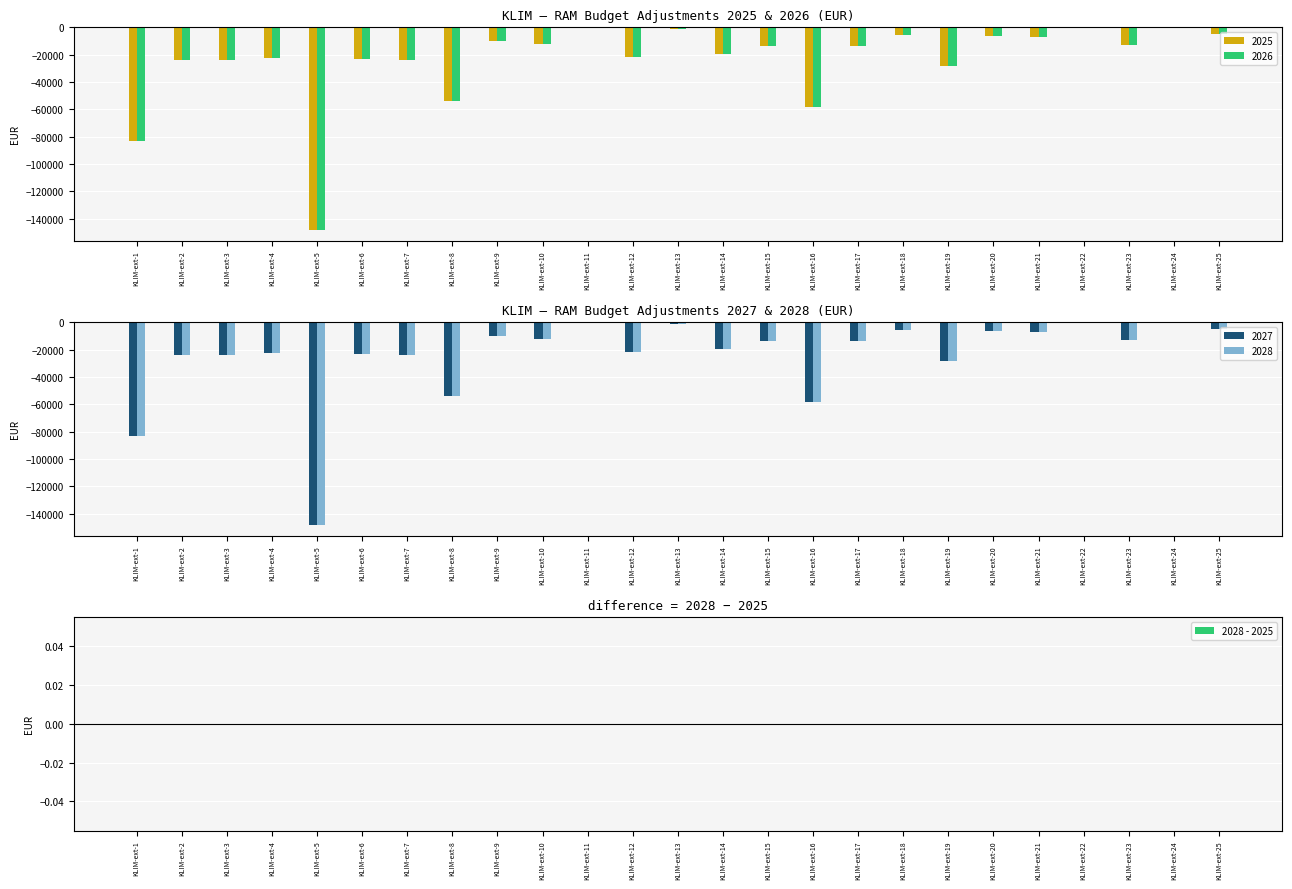

Which series has the widest spread of values?

2025